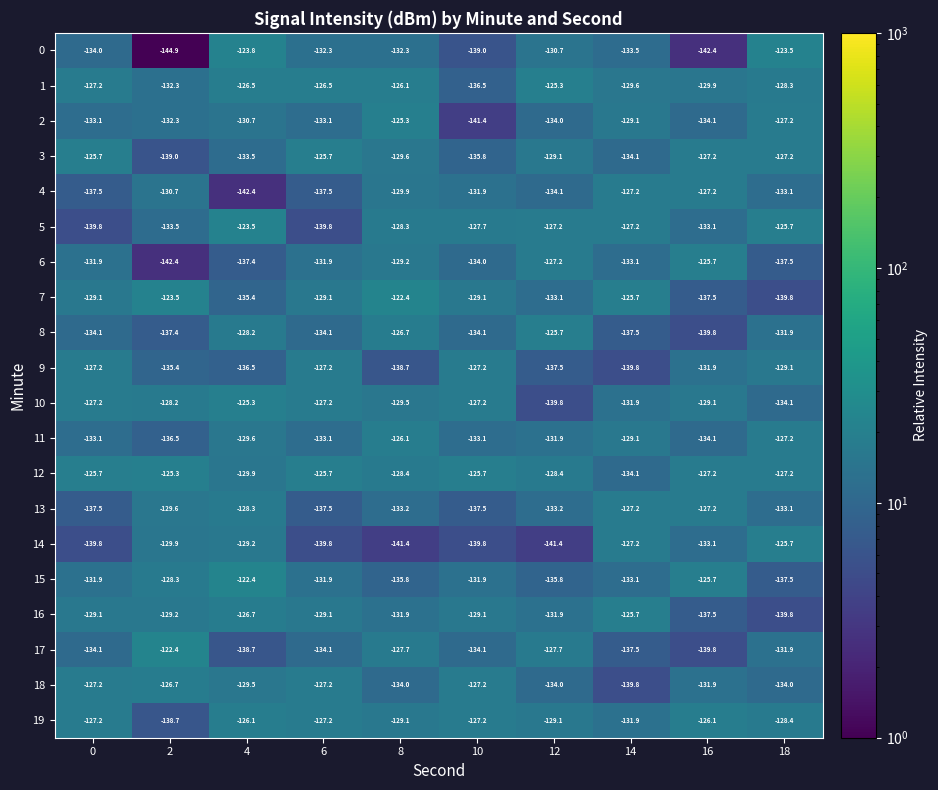

What is the total value across all series at 10?

-2649.5